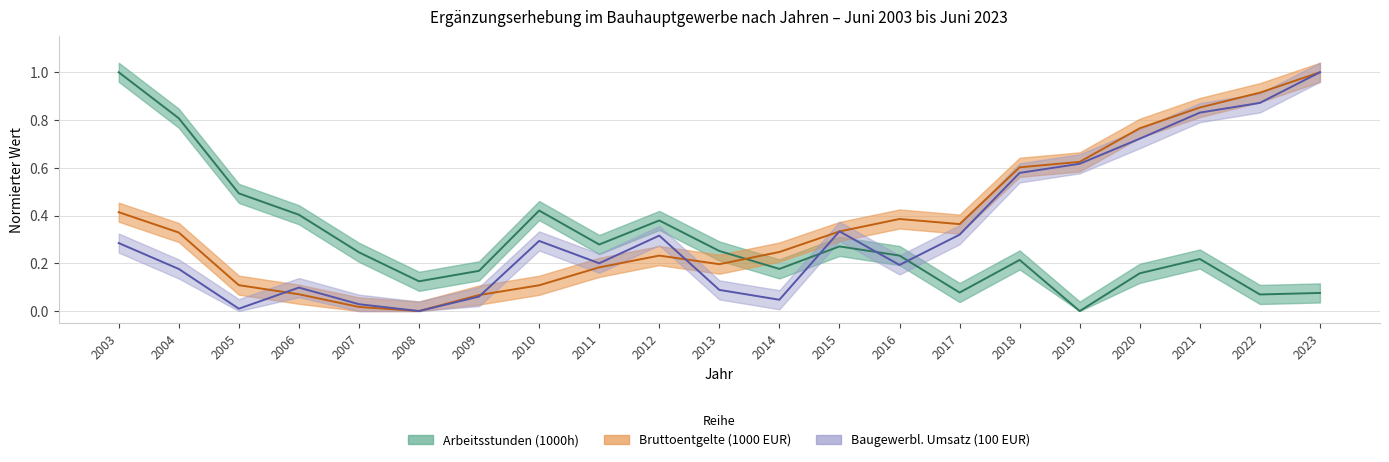

True or false: Baugewerbl. Umsatz (100 EUR) and Bruttoentgelte (1000 EUR) intersect in this chart.

True